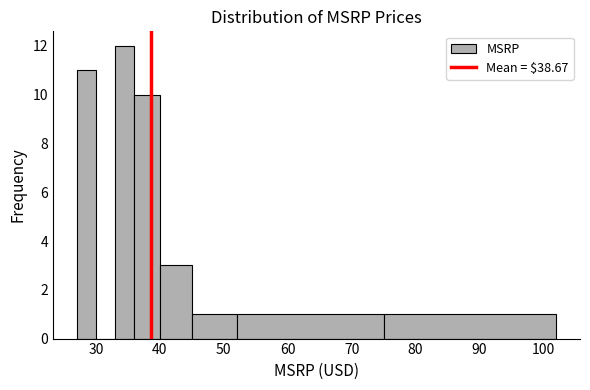

Around what value on the x-axis is the tallest bar? Give the approximate position of its centre, as read against the axis.

35